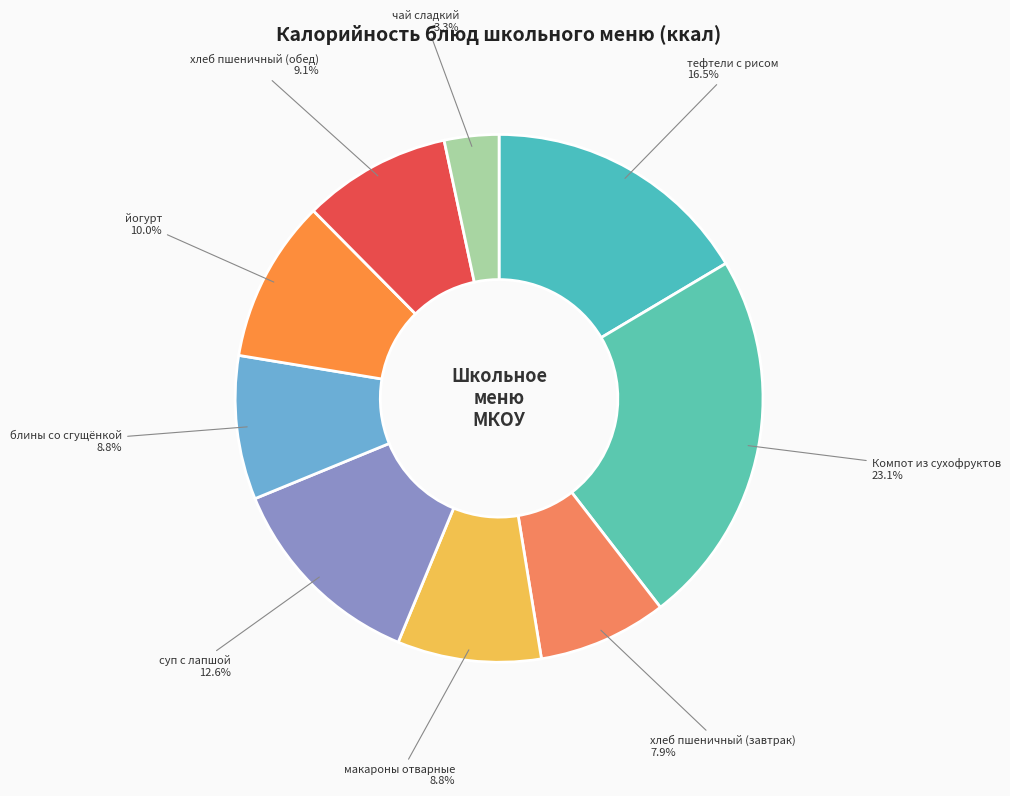

To the nearest percent, what is the difference between the largest and smallest slice percentages?

20%